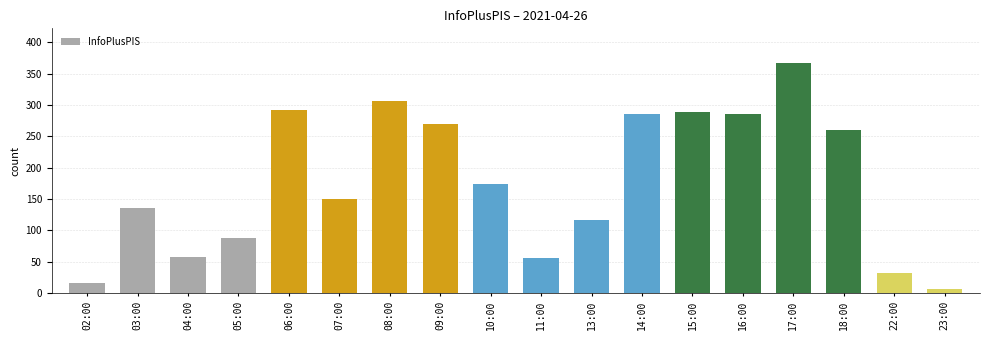

The chart shows a value of 78 at 07:00. True or false?

False